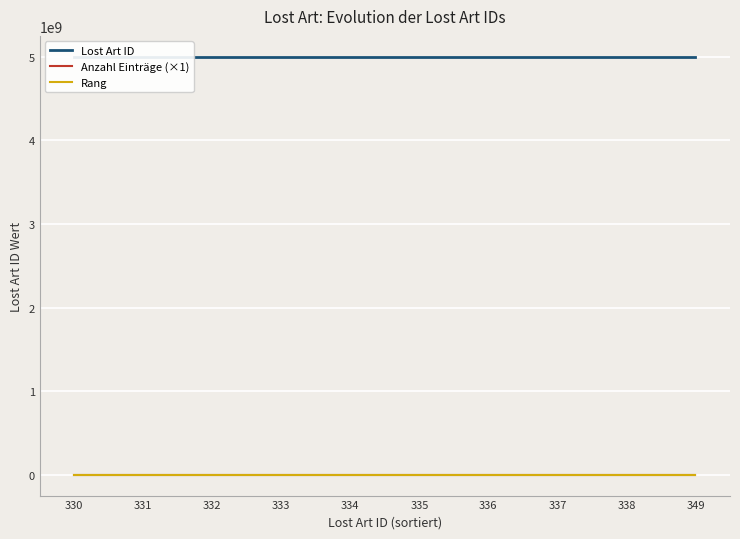

True or false: Anzahl Einträge (×1) has a value of 17 at 331.

False